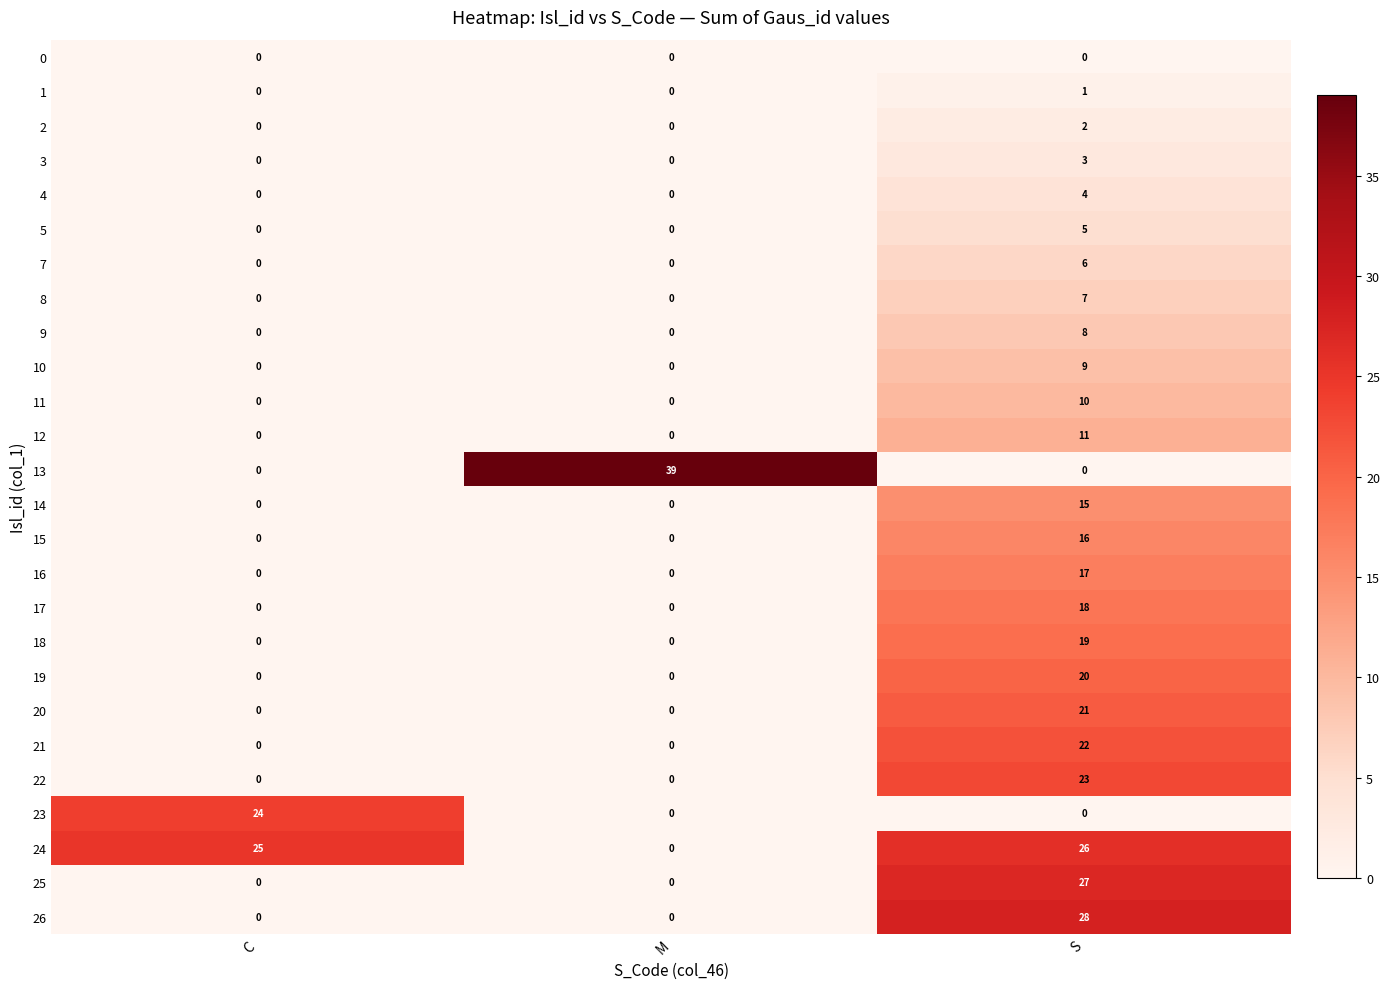

Between C and M, which series saw the biggest shift?

13